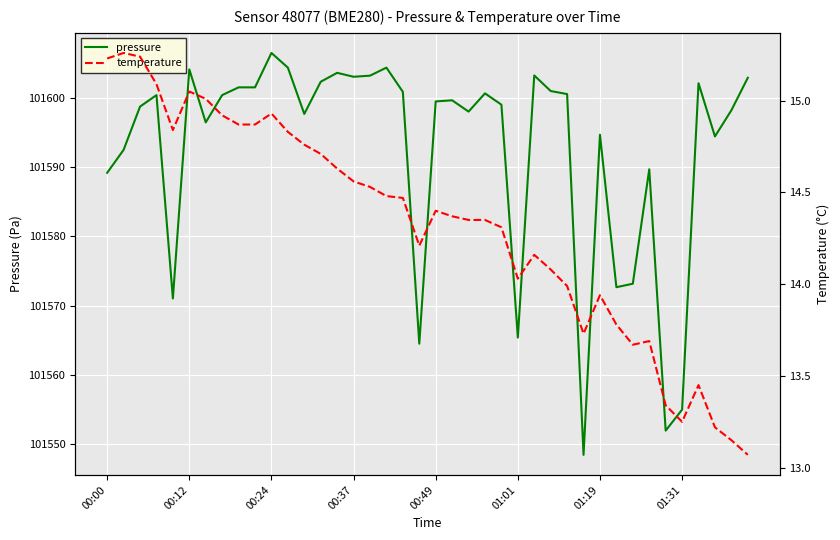

What is the value of the pressure point at the 1st from the left?

101589.2